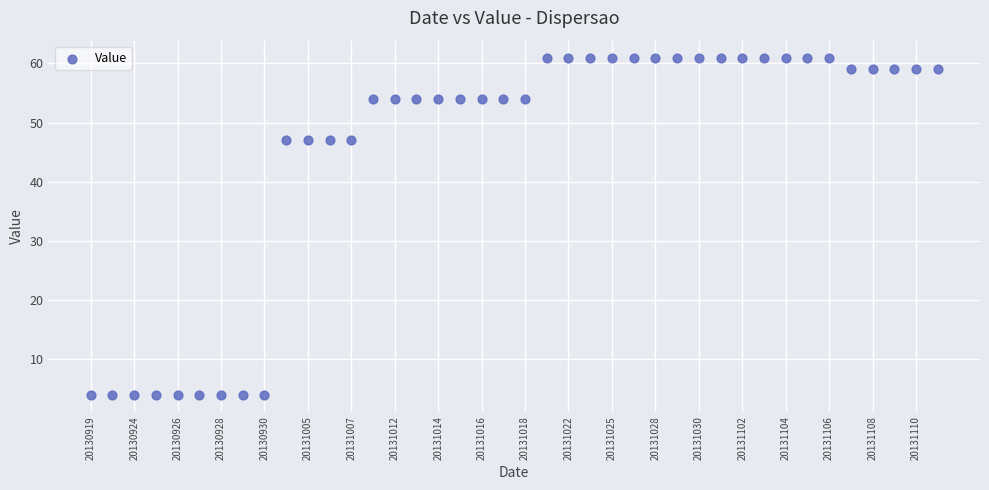

What is the range of Y values (max minus min)?

57